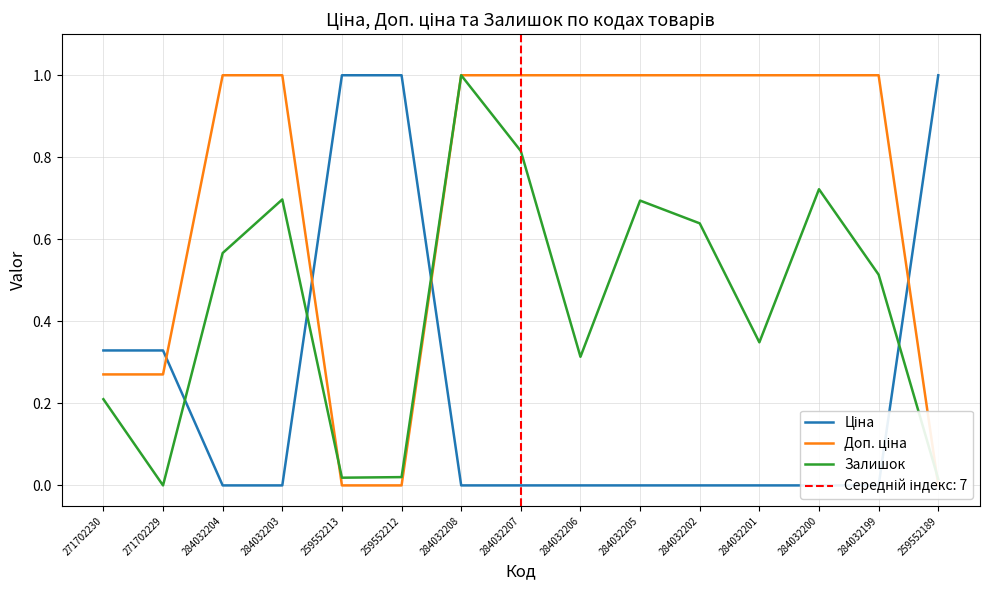

At how many categories does at least one series exceed 0?

15